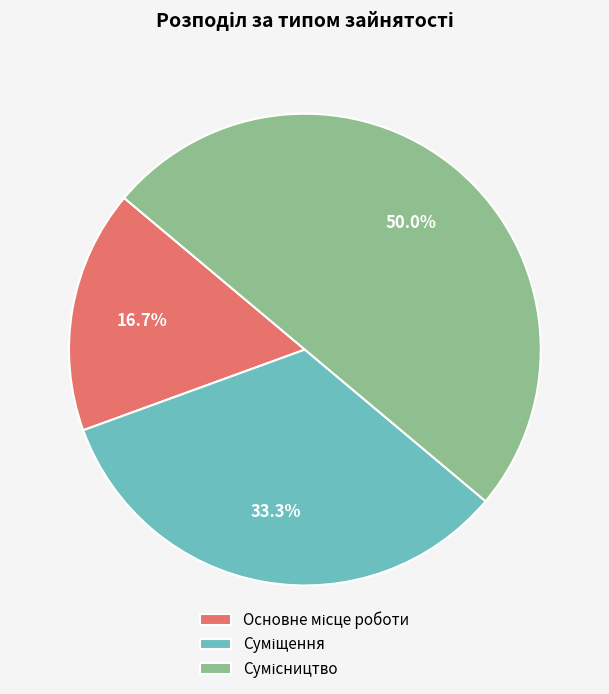

To the nearest percent, what is the combined percentage of Суміщення and Основне місце роботи?

50%